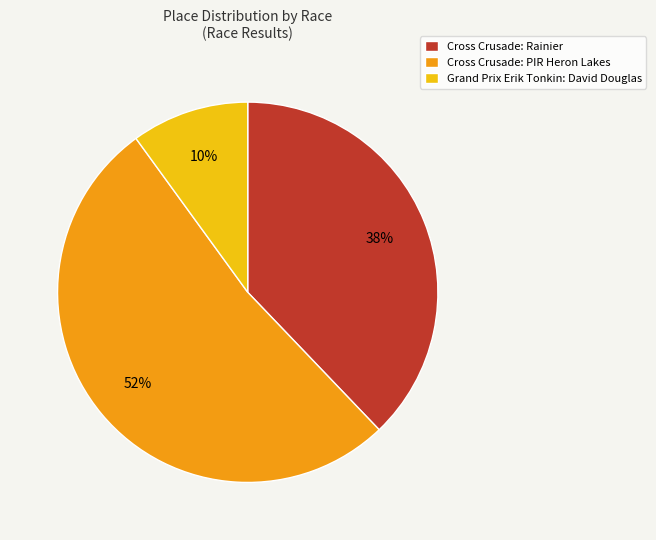

The Grand Prix Erik Tonkin: David Douglas slice represents 10% of the pie. True or false?

True